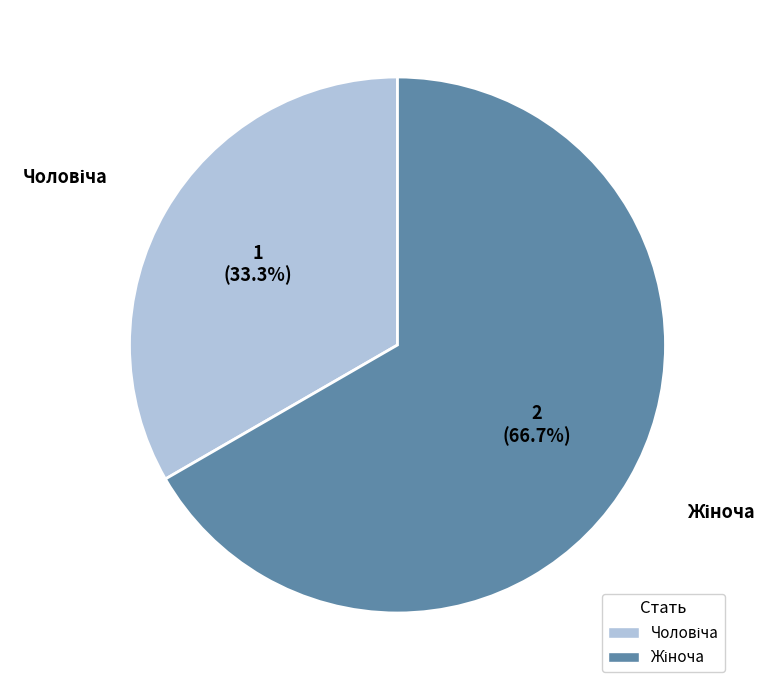

Is there any slice that represents more than half of the pie?

Yes